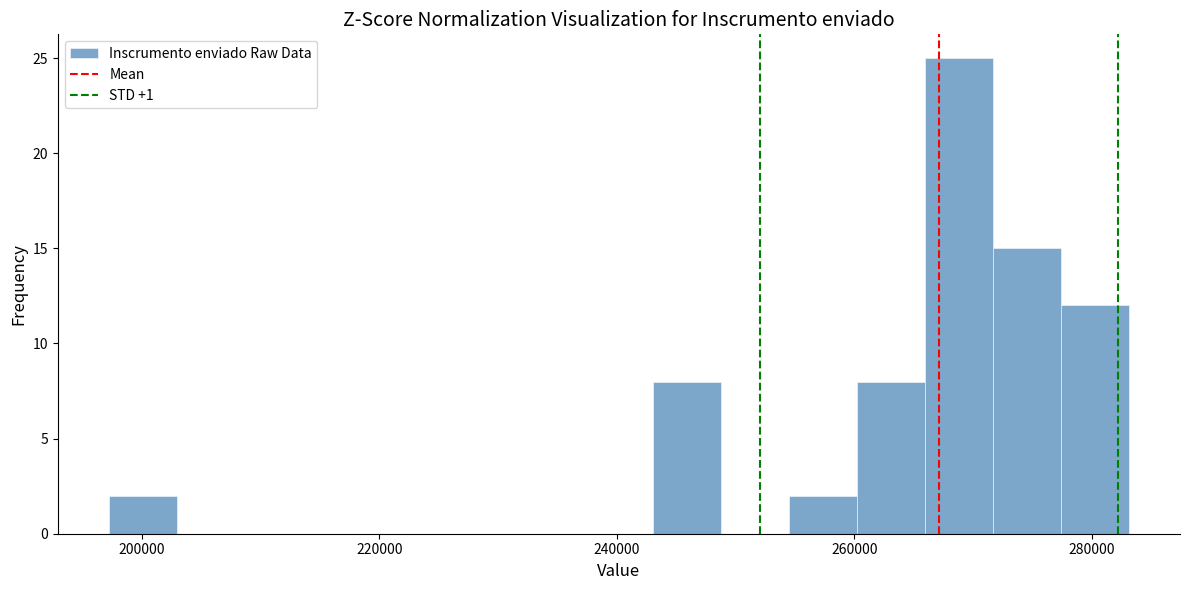

Around what value on the x-axis is the tallest bar? Give the approximate position of its centre, as read against the axis.

268000